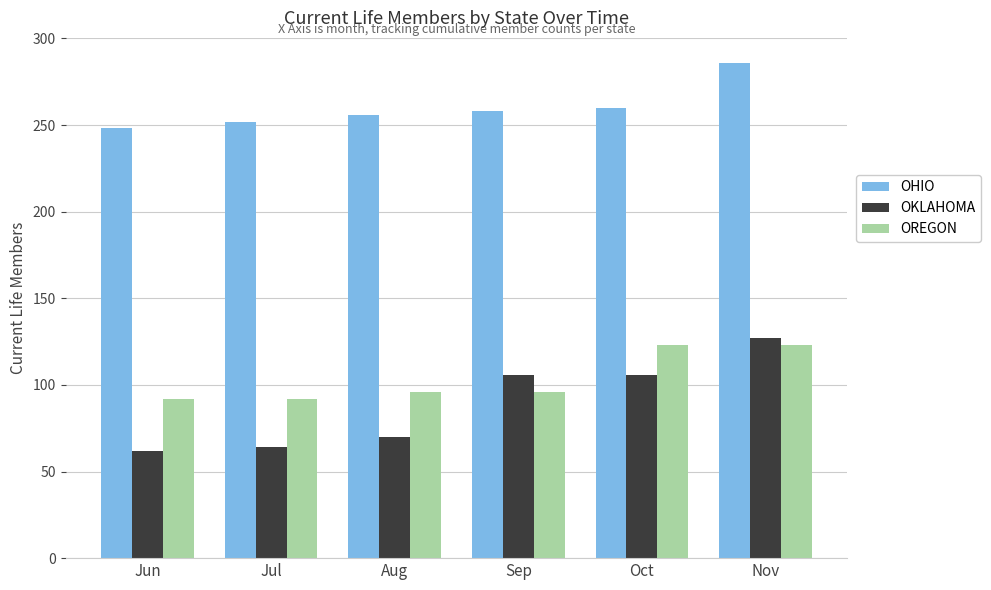

The value of OKLAHOMA at Jun is 62. True or false?

True